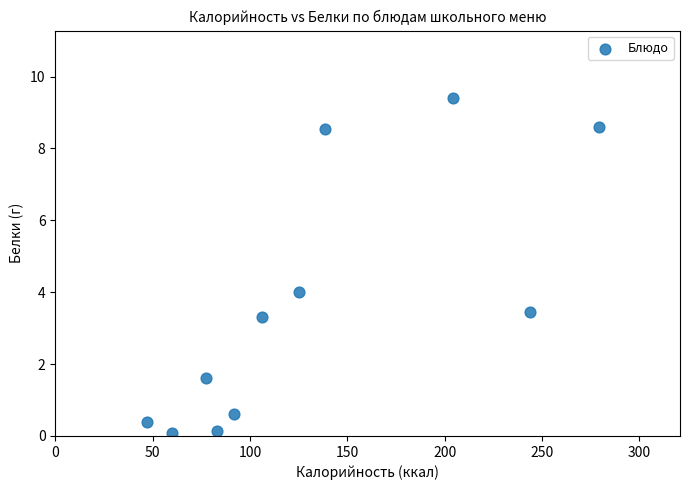

What is the range of X values (max minus min)?

232.0